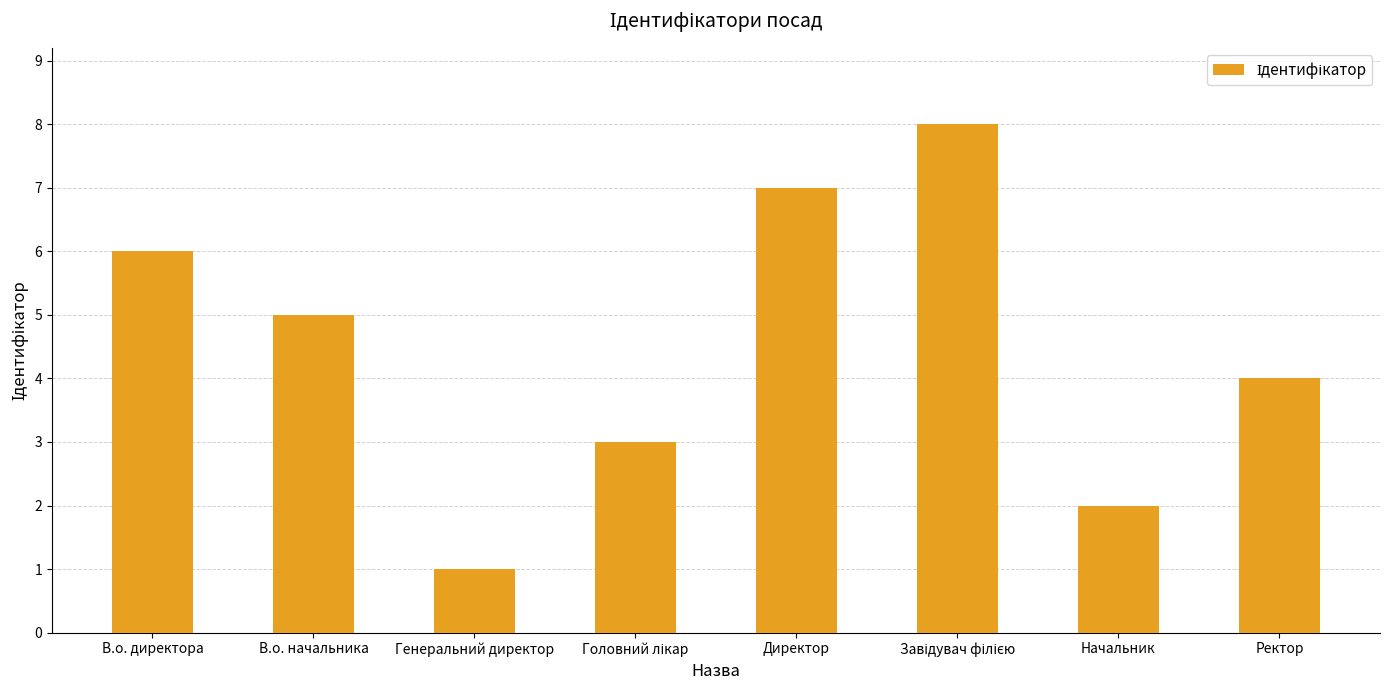

Reading left to right, list all the values displayed in this chart.

6	5	1	3	7	8	2	4